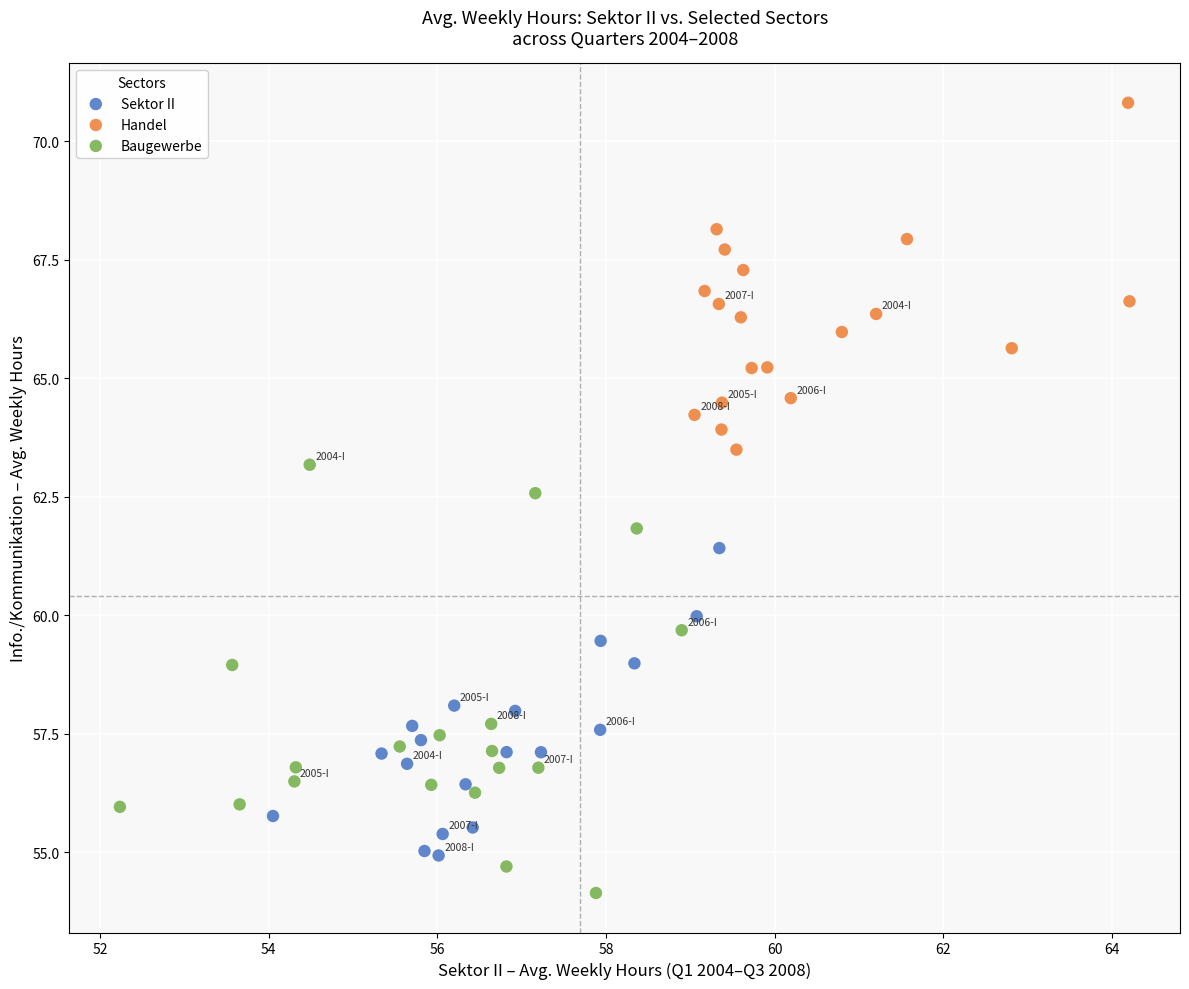

Which series has the widest spread of Y values?

Baugewerbe